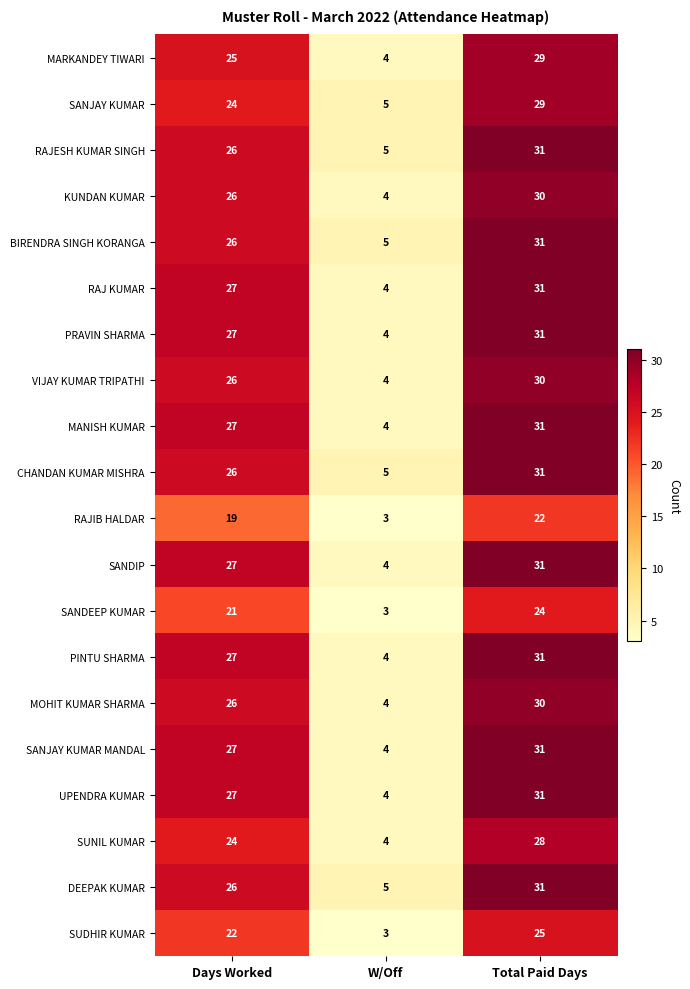

List the labels in order of SUDHIR KUMAR value, largest first.

Total Paid Days, Days Worked, W/Off